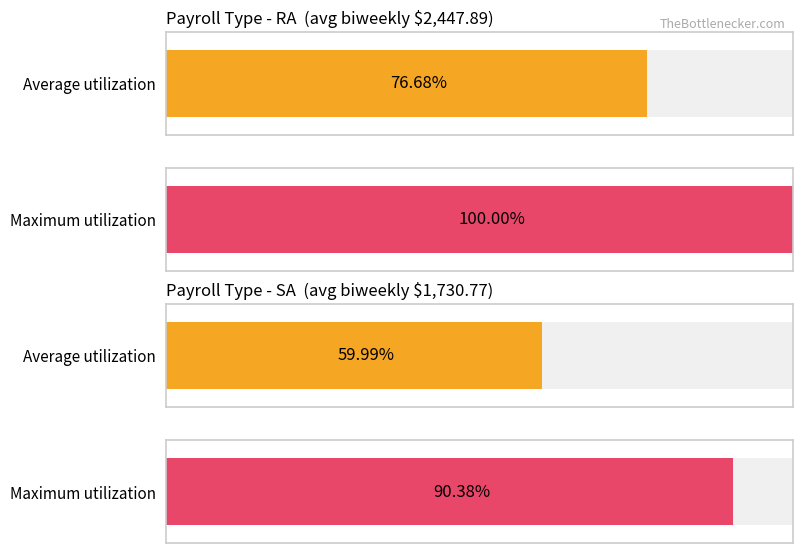

Rank the series by their maximum value, from lowest to highest.

Average utilization, Maximum utilization